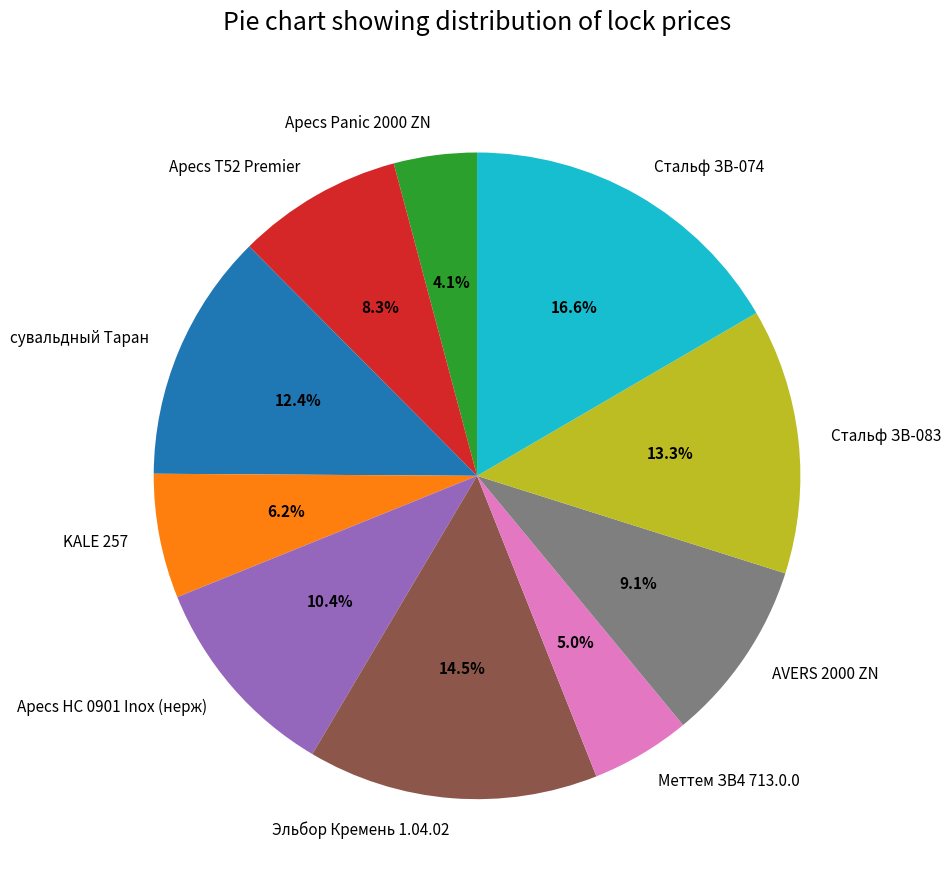

What is the largest slice in the pie chart?

Стальф ЗВ-074